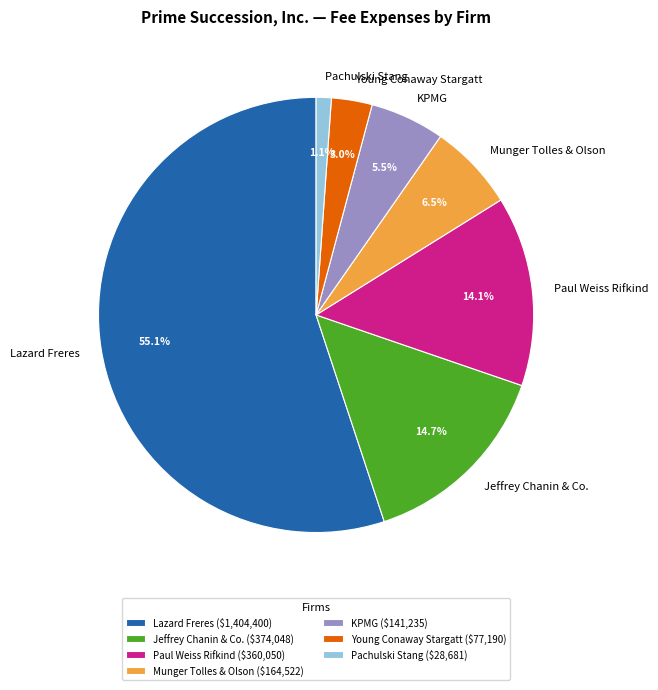

Count the number of slices in the pie.

7